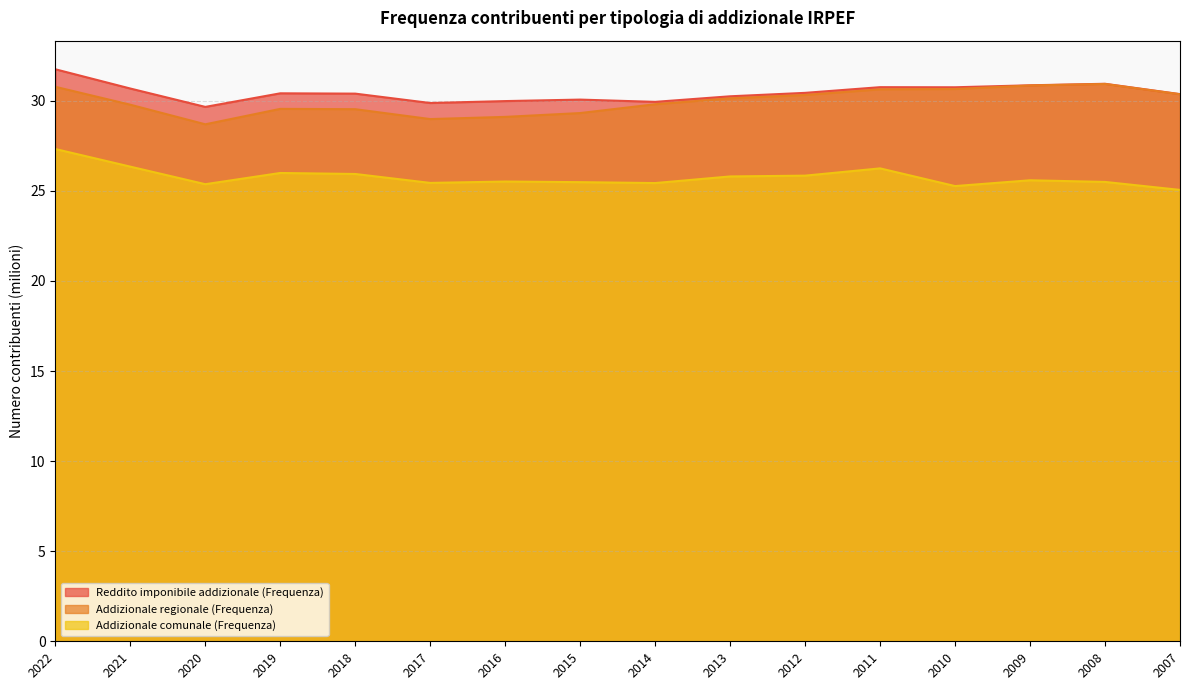

What is the smallest value displayed?

25.1